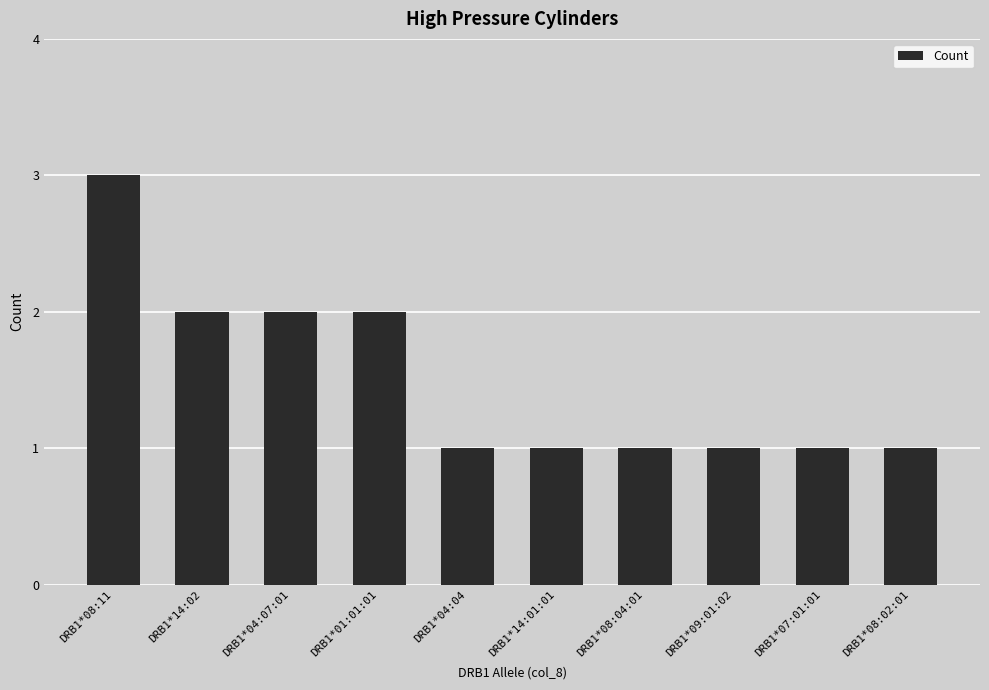

Does the chart contain any negative values?

No